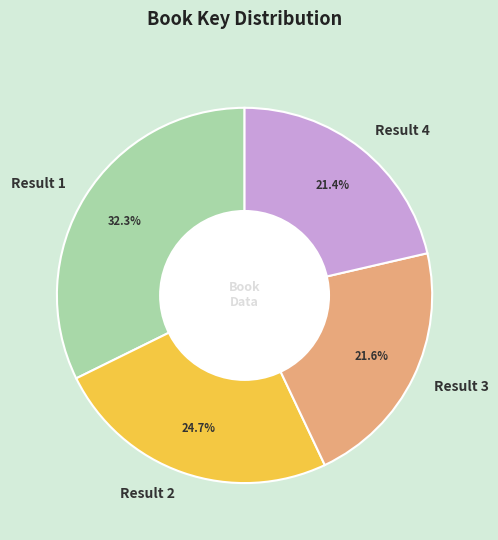

To the nearest percent, what is the difference between the largest and smallest slice percentages?

11%